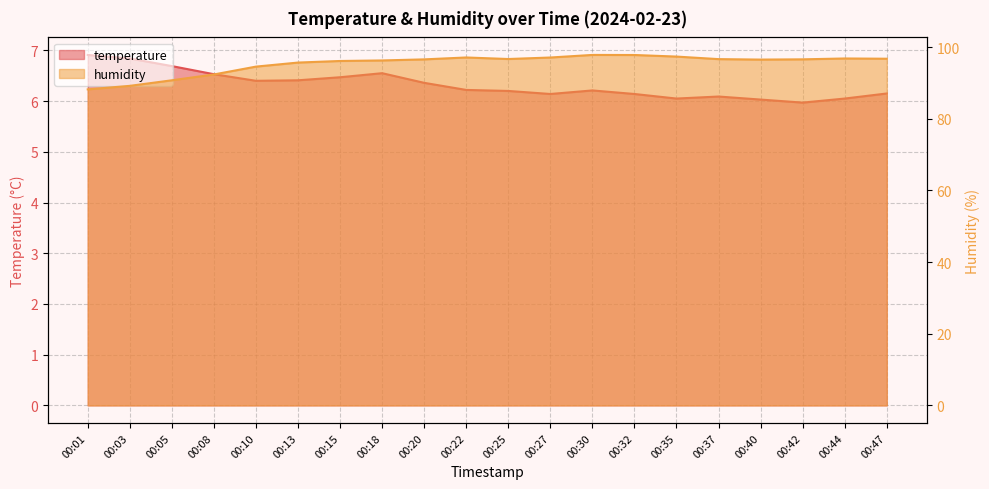

True or false: temperature and humidity cross at least once.

False